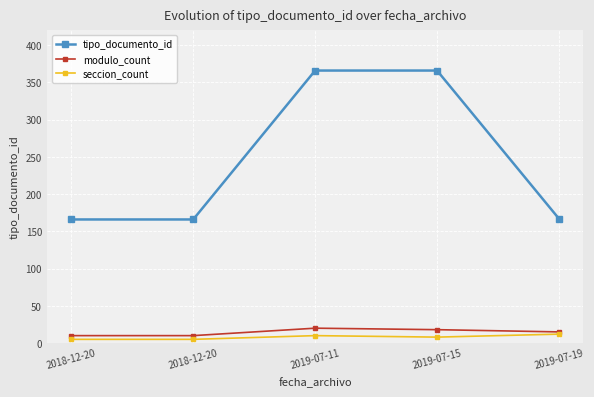

What is the difference between the highest and lowest values at 2018-12-20?

161